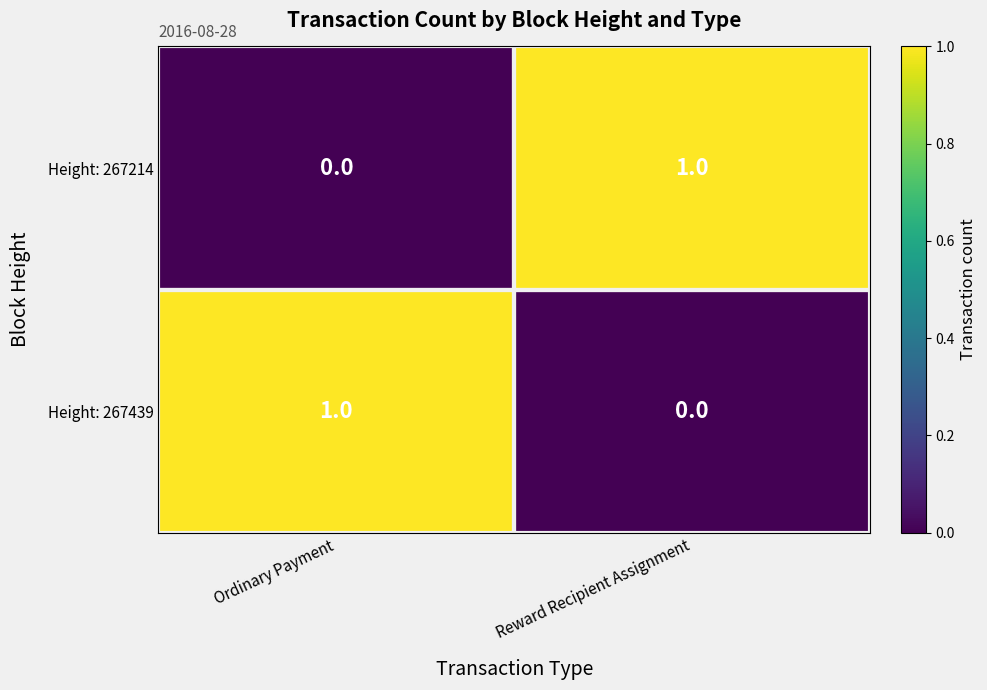

At which label is Height: 267439 closest to 0?

Reward Recipient Assignment